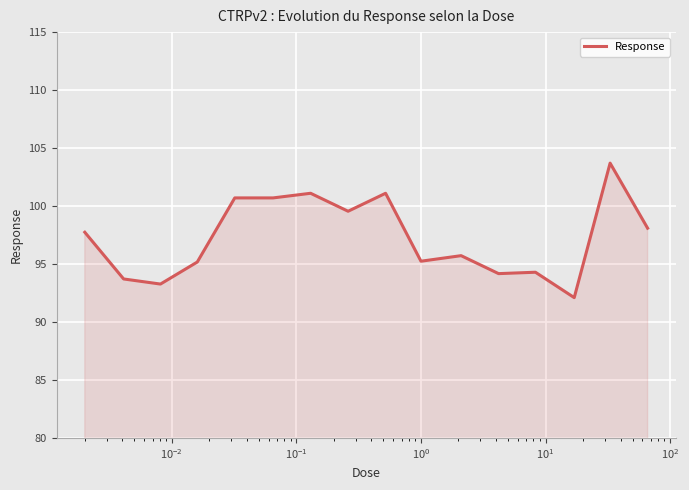

What is the difference between the maximum and minimum values?

11.6